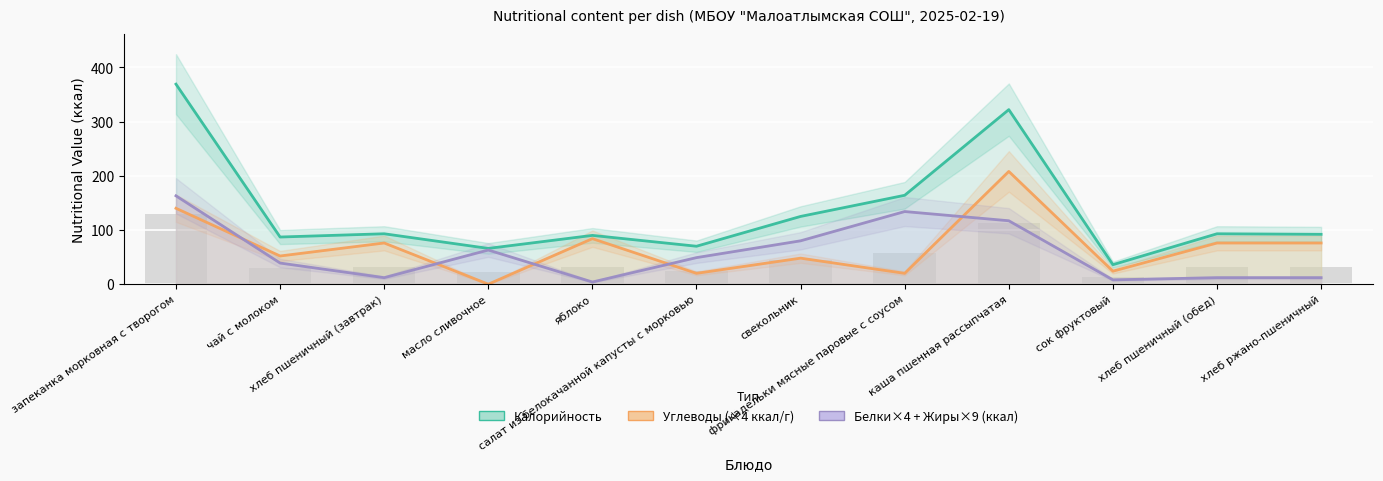

Reading left to right, what are all the values shown in this chart?

Калорийность: запеканка морковная с творогом=369	чай с молоком=87	хлеб пшеничный (завтрак)=93	масло сливочное=66	яблоко=90	салат из белокачанной капусты с морковью=70	свекольник=125	фрикадельки мясные паровые с соусом=164	каша пшенная рассыпчатая=322	сок фруктовый=36	хлеб пшеничный (обед)=93	хлеб ржано-пшеничный=92
Углеводы (×4 ккал/г): запеканка морковная с творогом=140	чай с молоком=52	хлеб пшеничный (завтрак)=76	масло сливочное=0	яблоко=84	салат из белокачанной капусты с морковью=20	свекольник=48	фрикадельки мясные паровые с соусом=20	каша пшенная рассыпчатая=208	сок фруктовый=24	хлеб пшеничный (обед)=76	хлеб ржано-пшеничный=76
Белки×4 + Жиры×9 (ккал): запеканка морковная с творогом=163	чай с молоком=39	хлеб пшеничный (завтрак)=12	масло сливочное=63	яблоко=4	салат из белокачанной капусты с морковью=49	свекольник=80	фрикадельки мясные паровые с соусом=134	каша пшенная рассыпчатая=117	сок фруктовый=8	хлеб пшеничный (обед)=12	хлеб ржано-пшеничный=12